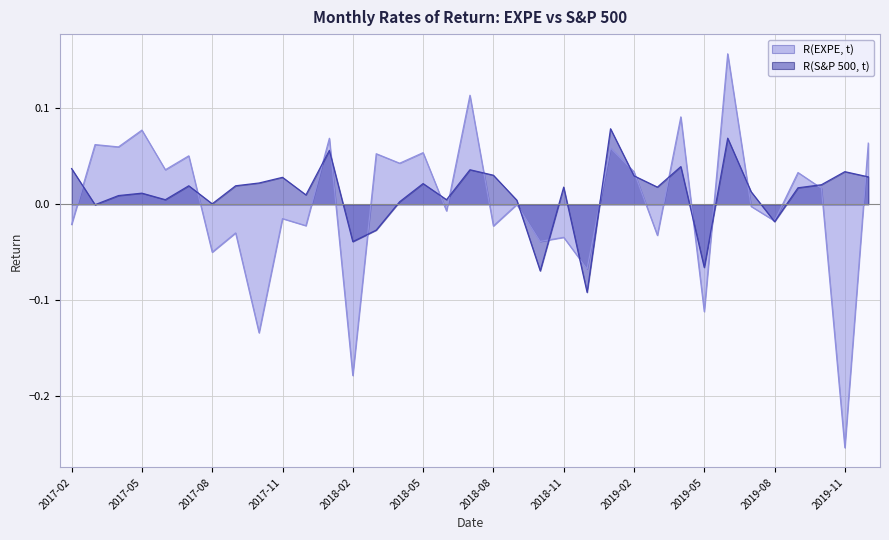

What is the label of the 2nd point from the right?

2019-11